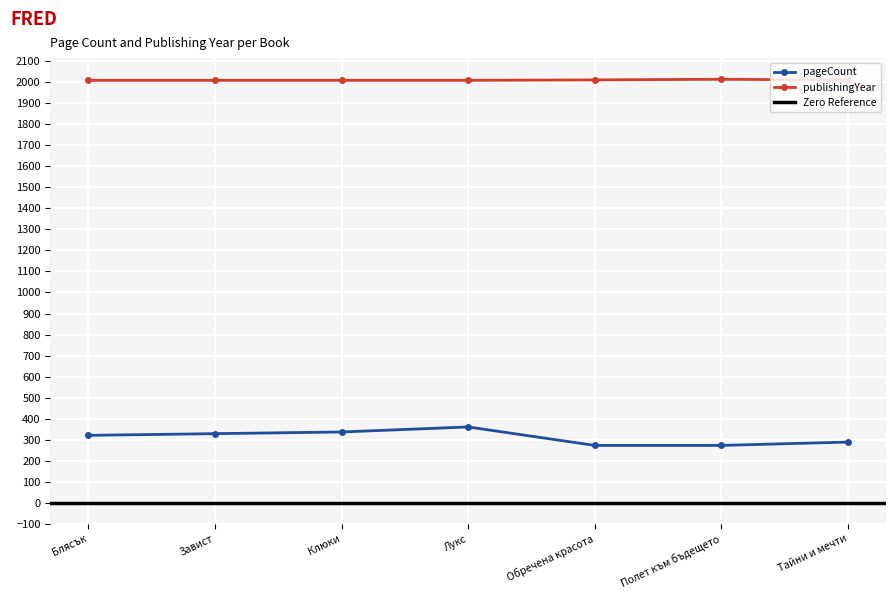

True or false: pageCount and publishingYear intersect in this chart.

False